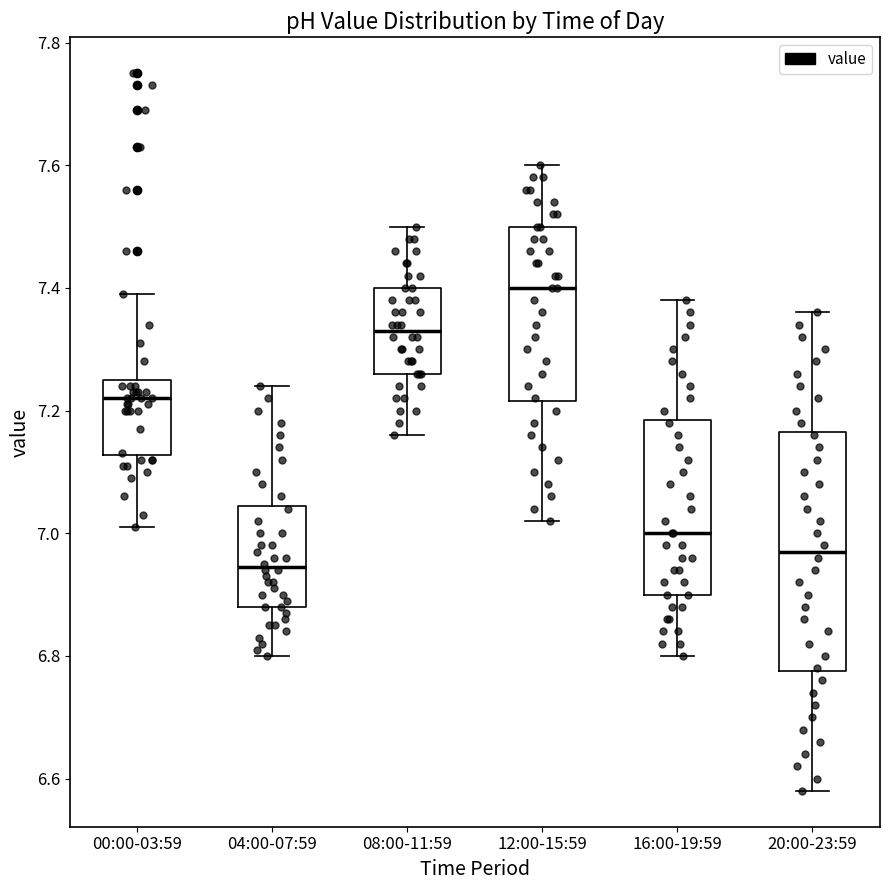

Where does the upper whisker of the box for 12:00-15:59 end on the y-axis? The values are not printed on the chart, so give them approximately, as read against the axis.

7.60